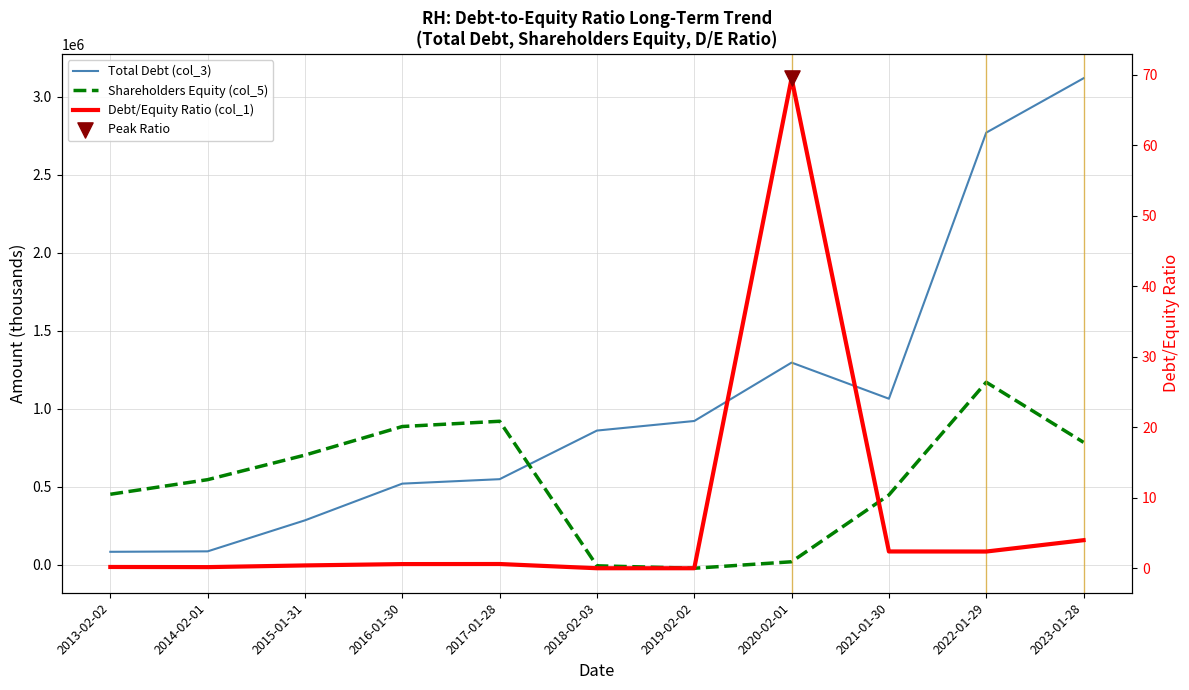

Which series has the widest spread of Y values?

Total Debt (col_3)